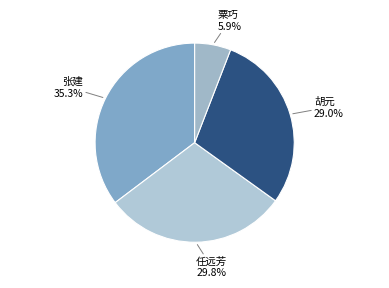

Which slice is the largest?

张建